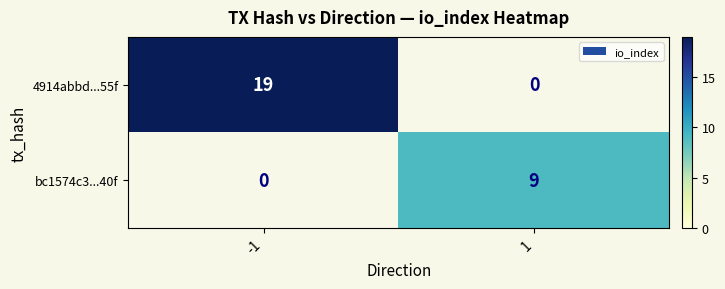

The value of bc1574c3...40f at 1 is 9. True or false?

True